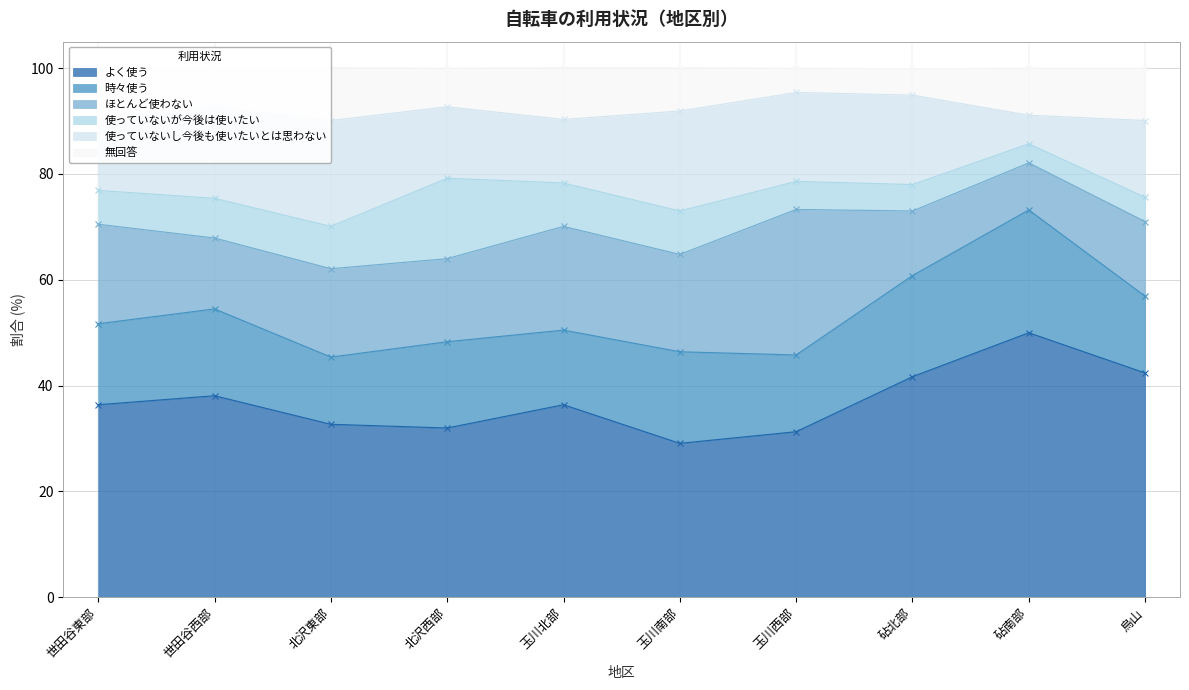

Which series has the widest spread of values?

よく使う